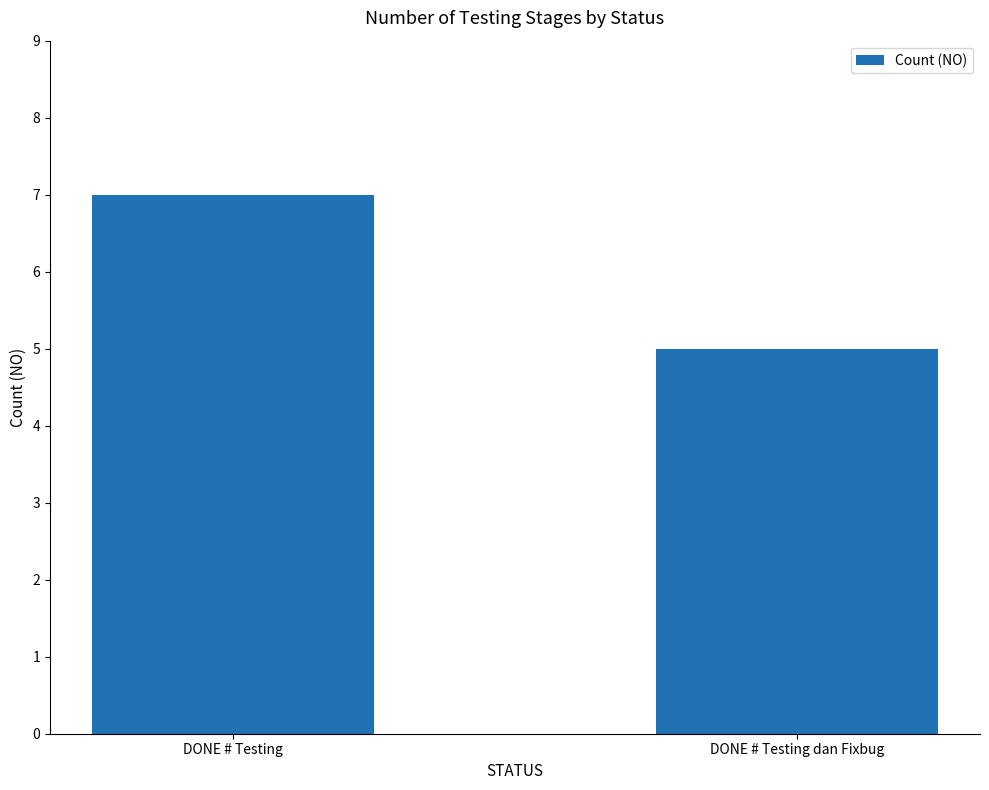

Does the chart contain any negative values?

No